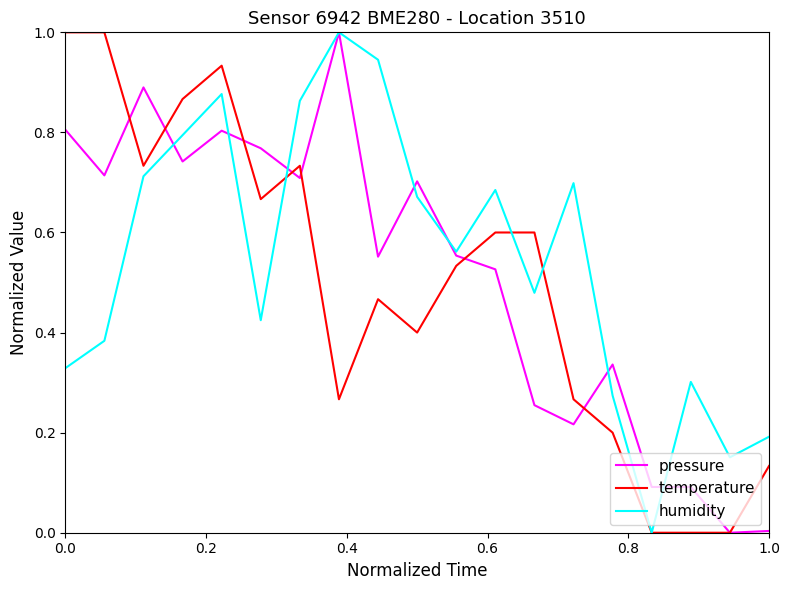

What is the greatest value displayed?

1.0